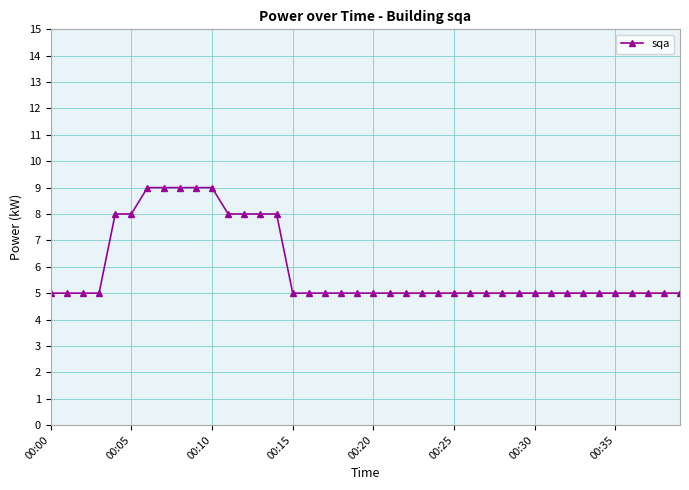

Does the chart display data point markers on the line(s)?

Yes